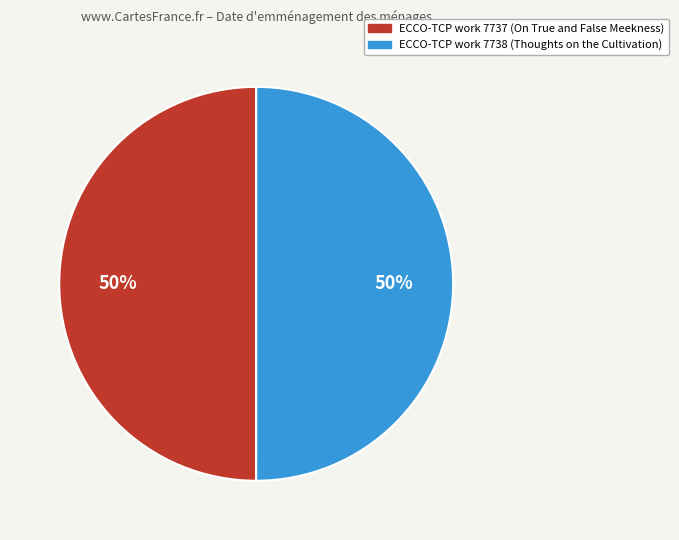

To the nearest percent, what is the average slice percentage?

50%